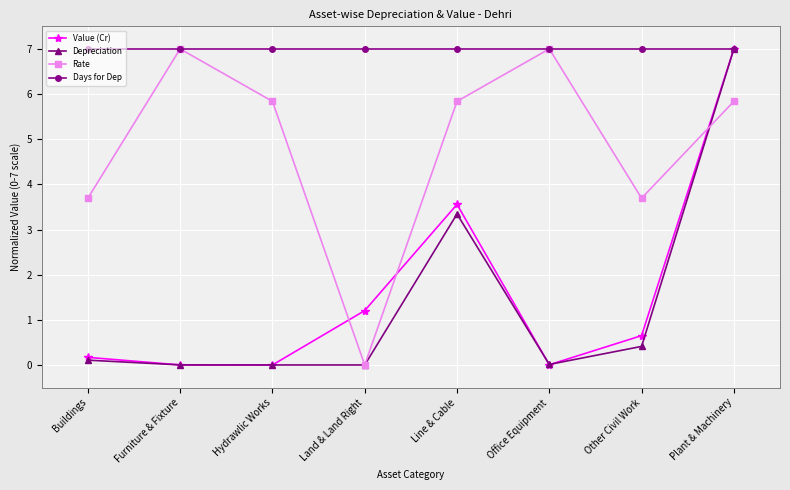

The value of Days for Dep at Land & Land Right is 7.0. True or false?

True